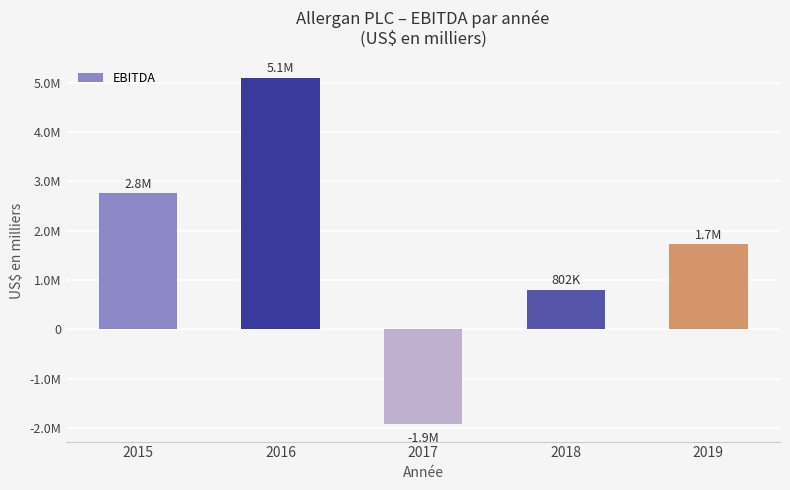

Does the chart contain any negative values?

Yes